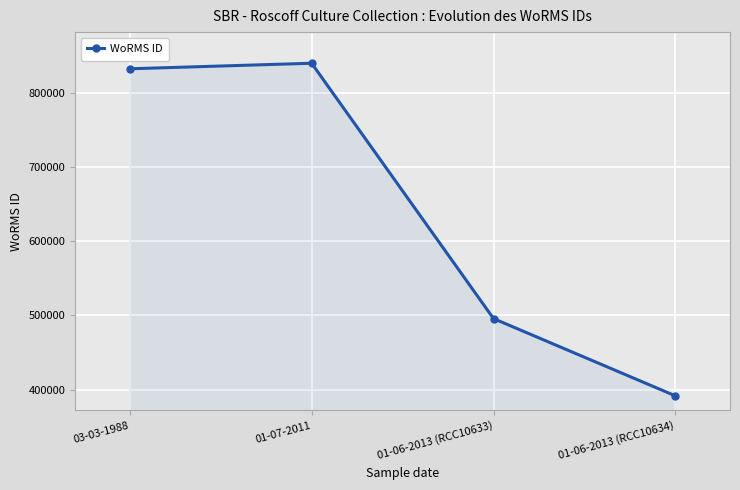

Rank the categories by value from lowest to highest.

01-06-2013 (RCC10634), 01-06-2013 (RCC10633), 03-03-1988, 01-07-2011